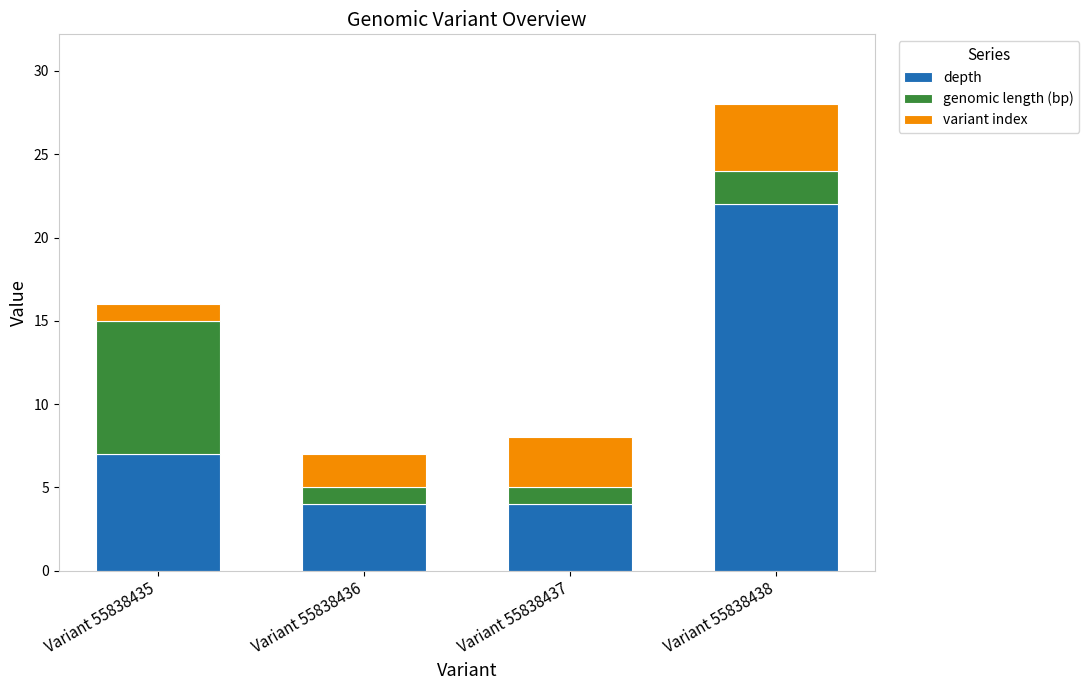

Where is depth nearest to the value 13?

Variant 55838435